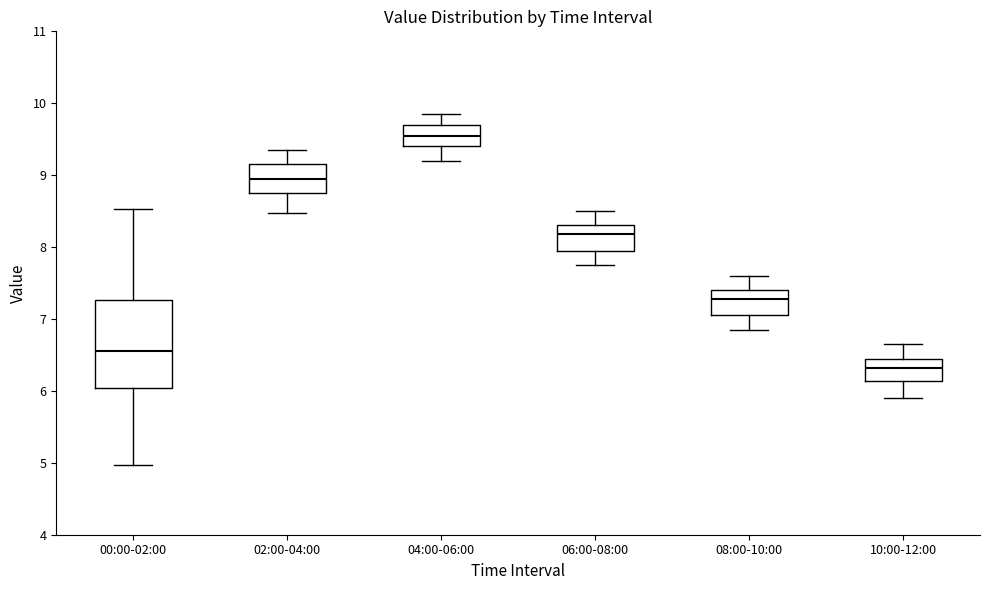

Where is the lower edge of the box for 02:00-04:00 on the y-axis? The values are not printed on the chart, so give them approximately, as read against the axis.

8.8